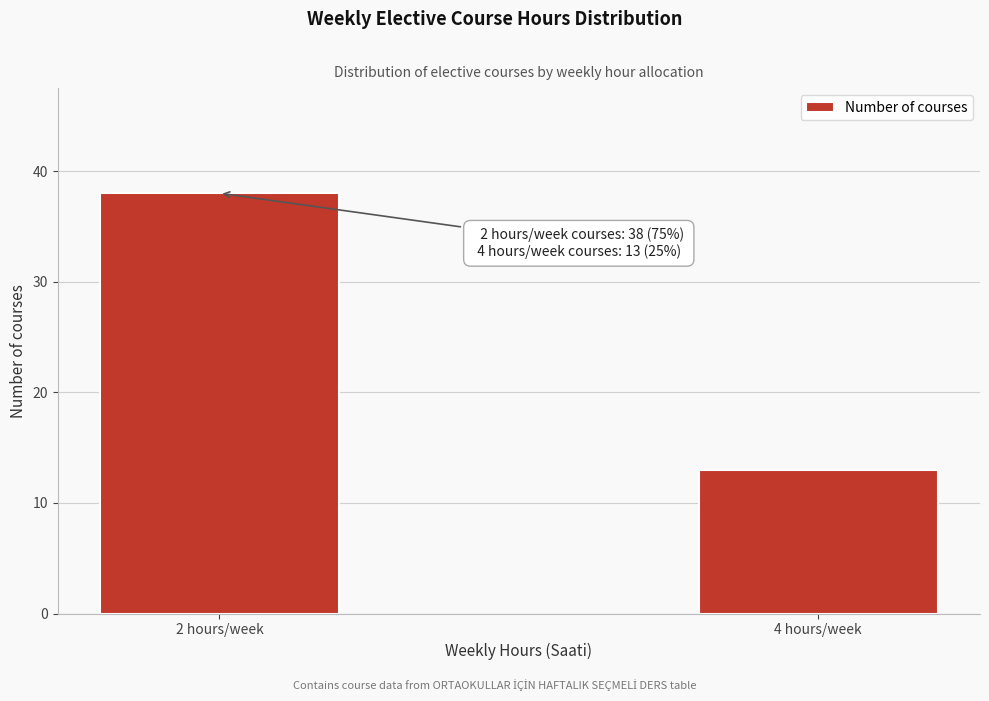

Reading left to right, what are all the values shown in this chart?

2 hours/week=38	4 hours/week=13